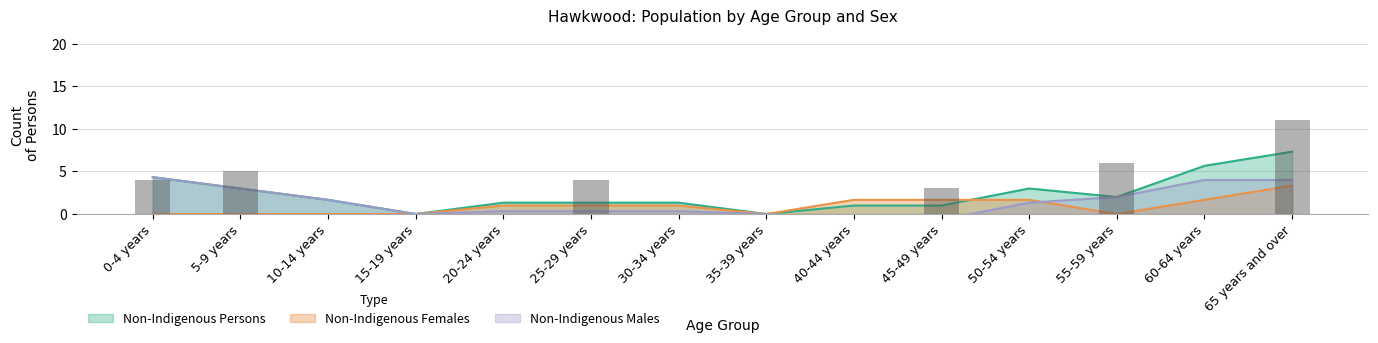

How many groups of bars are there?

14